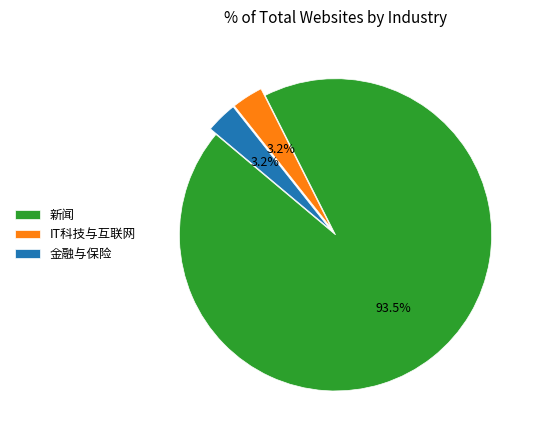

To the nearest percent, what percentage of the pie is 金融与保险?

3%